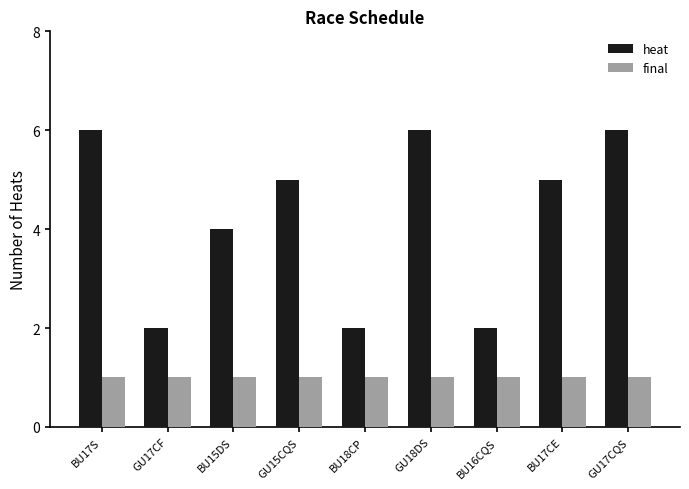

The value of heat at BU15DS is 4. True or false?

True